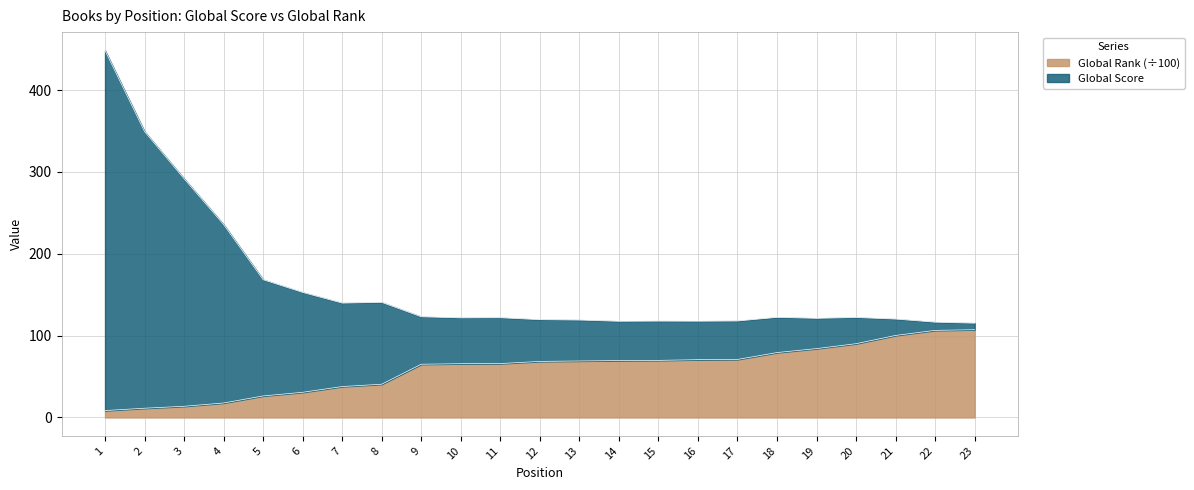

What is the average value of the Global Rank series?

59.5